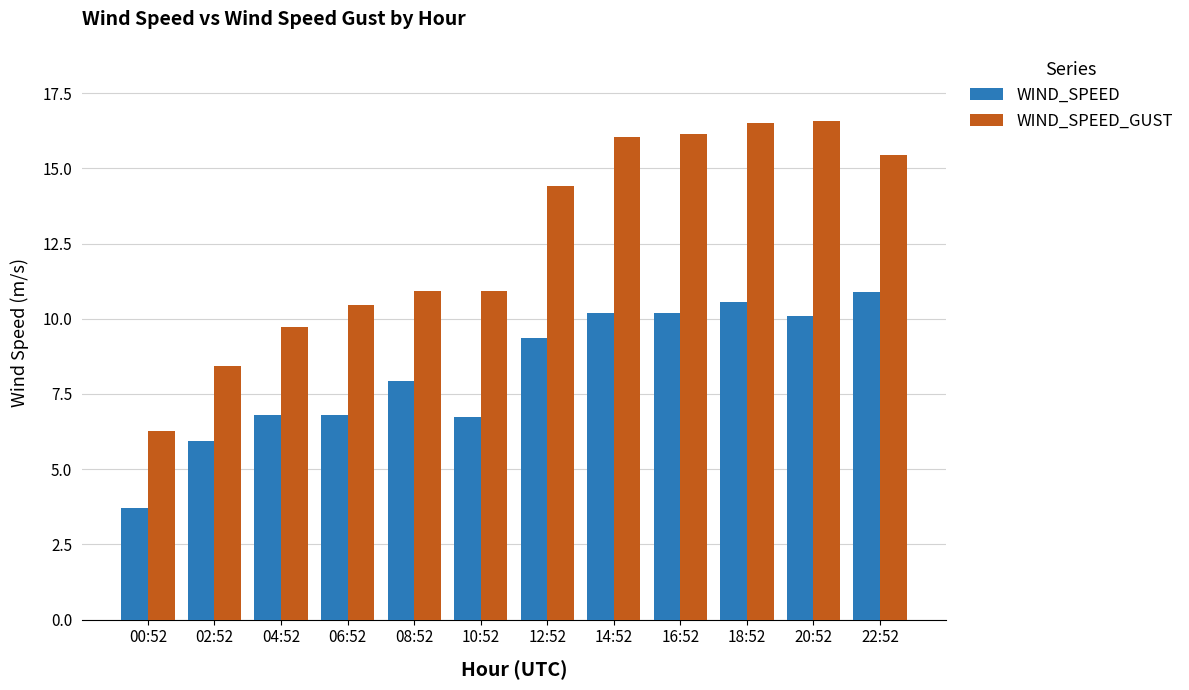

What are all the series names shown in the legend?

WIND_SPEED, WIND_SPEED_GUST